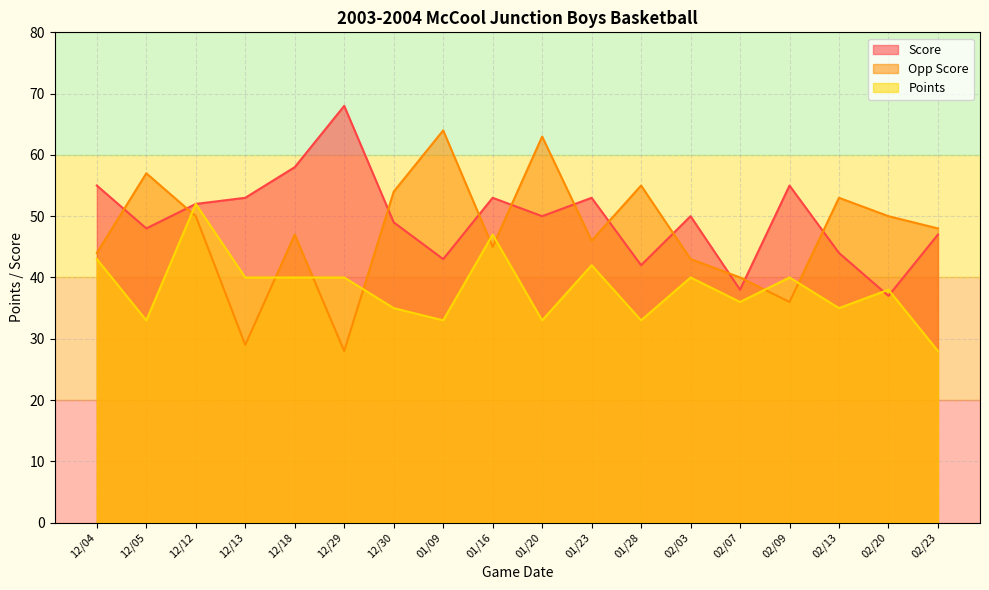

What is the average value of the Points series?

38